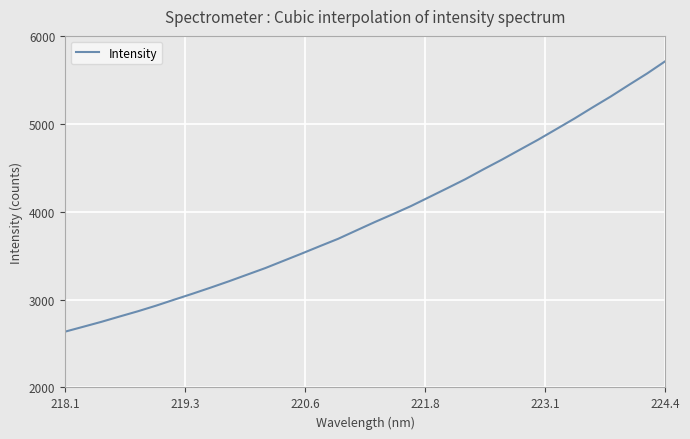

What is the difference between the maximum and minimum values?

3076.9